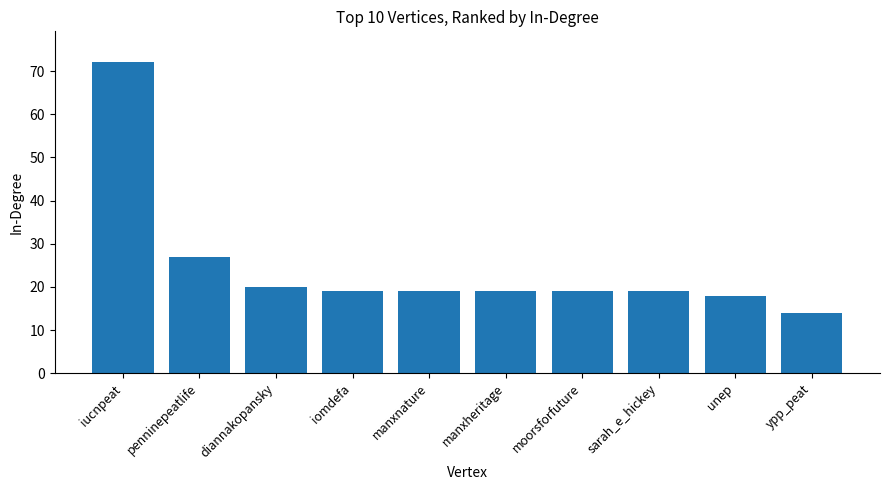

Which category has the highest value across all series?

iucnpeat